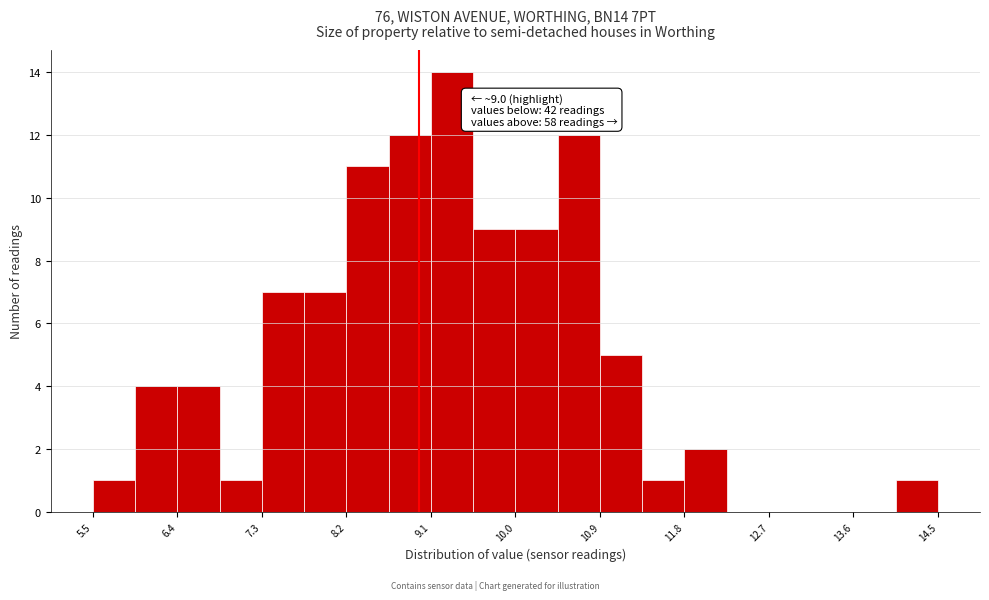

Which range on the x-axis has the tallest bar?

9.1 to 9.6